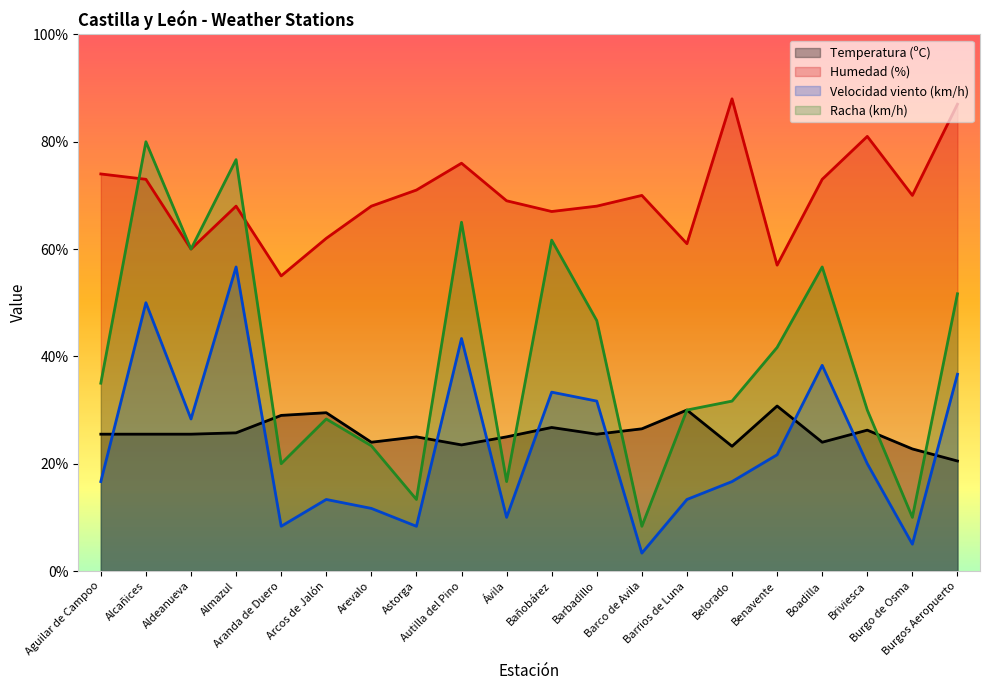

Which series has the largest total across all categories?

Humedad (%)